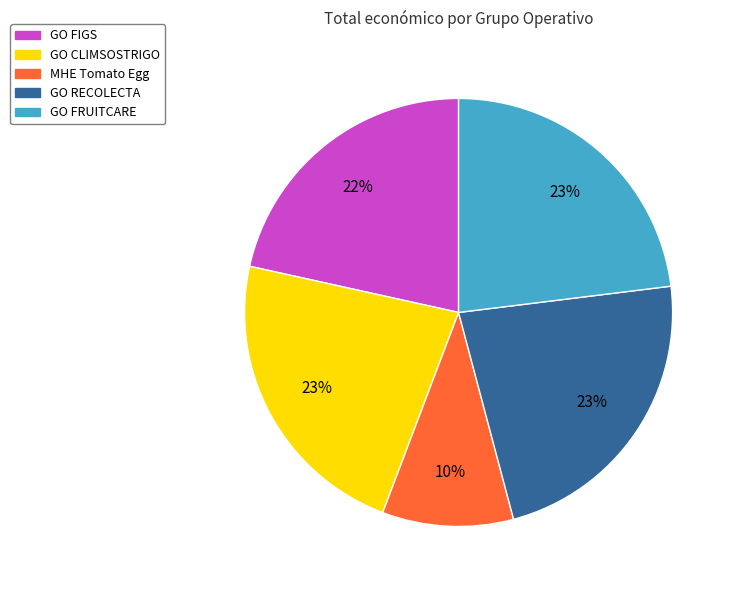

Does GO CLIMSOSTRIGO account for over 50% of the chart?

No